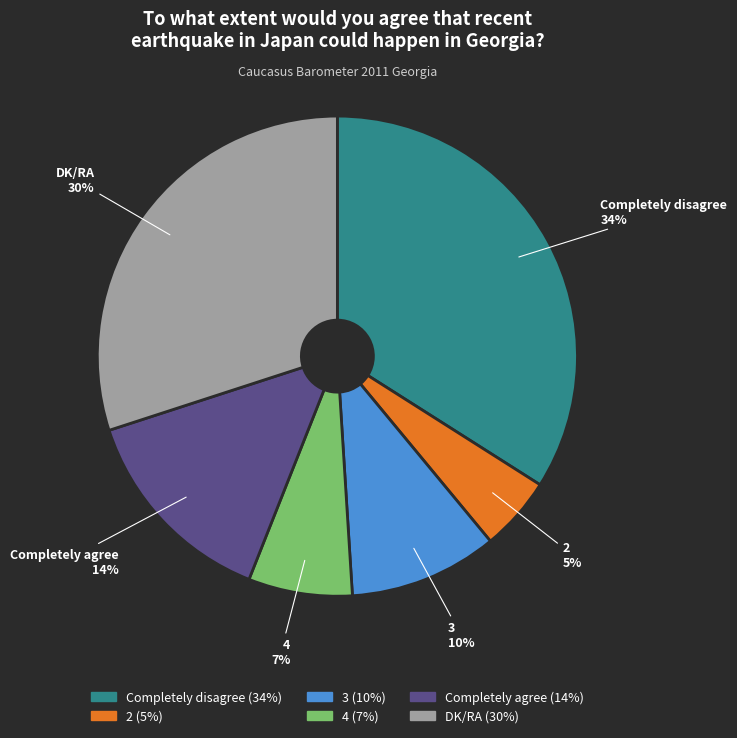

Combined, do 2 and 3 account for over 50%?

No